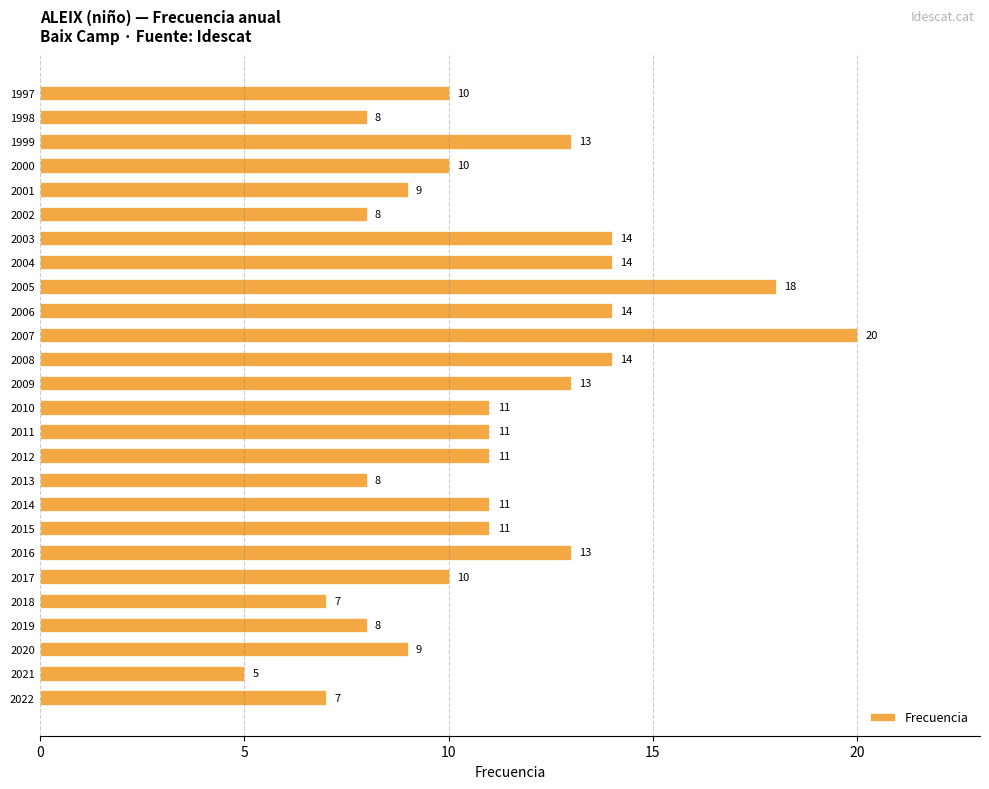

What is the ratio of the value at 1998 to the value at 2011?

0.7